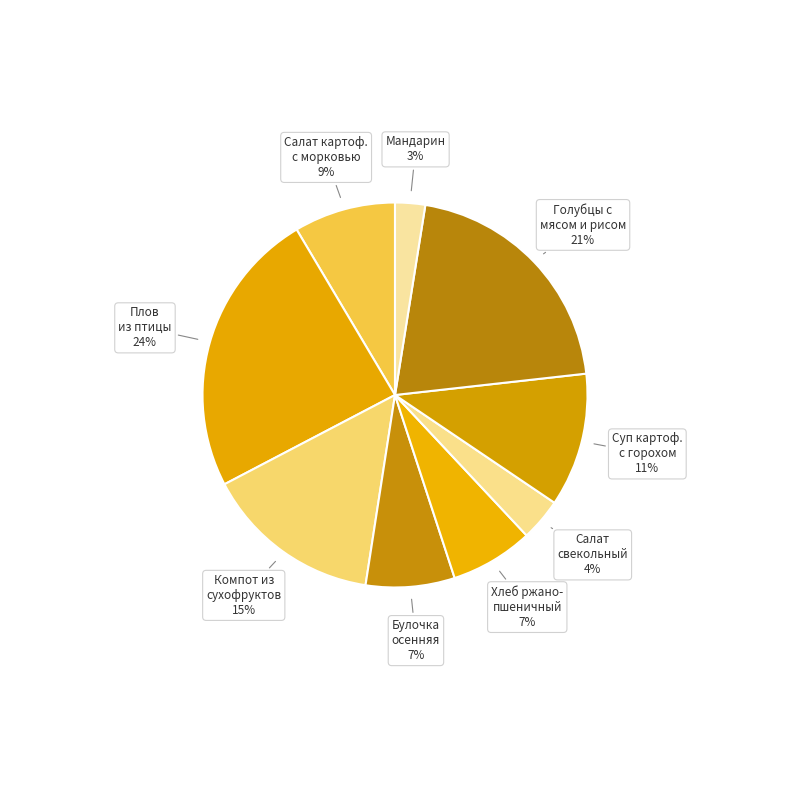

Between Салат картоф. с морковью and Хлеб ржано- пшеничный, which is larger?

Салат картоф. с морковью